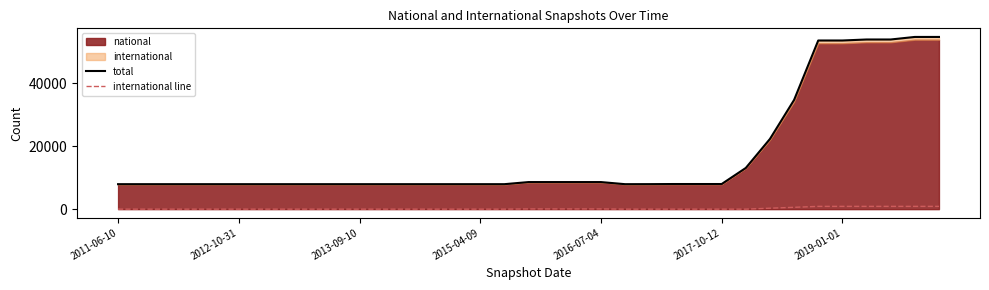

Between 16 and 27, which series saw the biggest shift?

total